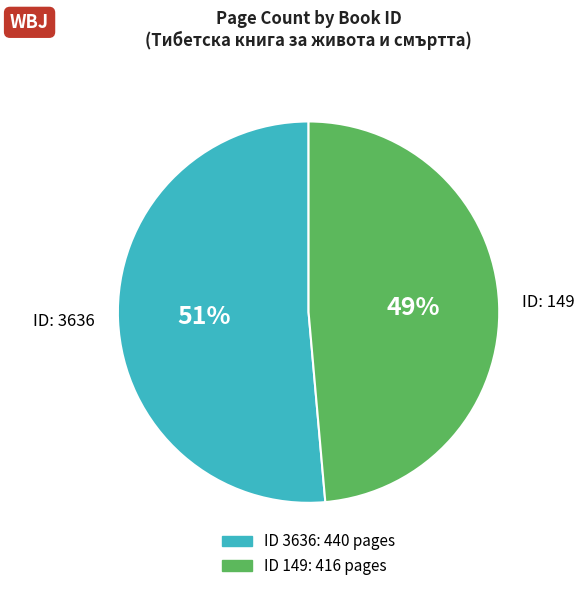

What is the largest slice in the pie chart?

ID: 3636